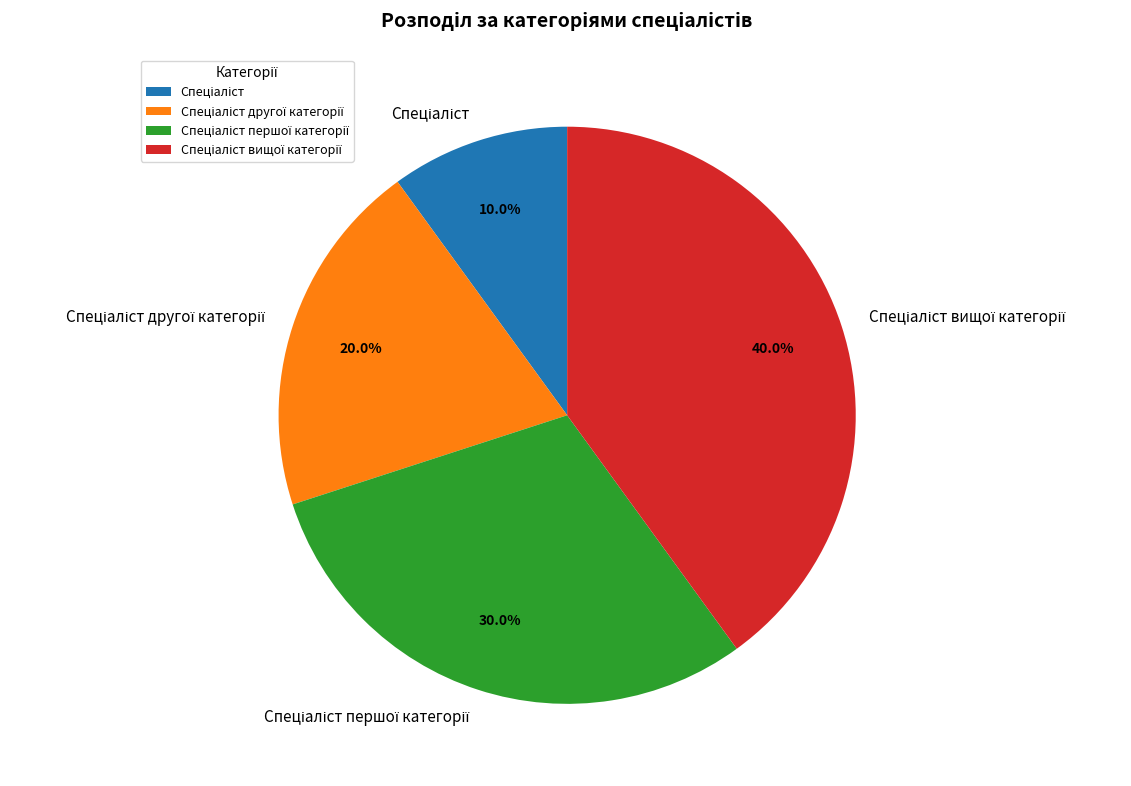

Is there a majority slice in this chart?

No